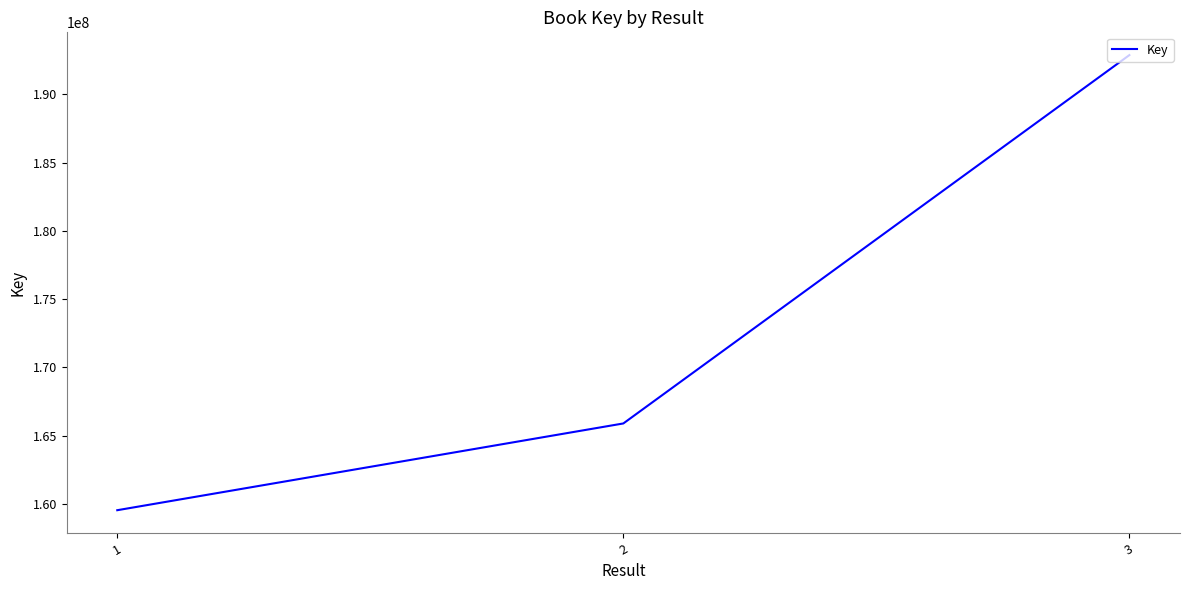

What is the difference between the maximum and minimum values?

33308061